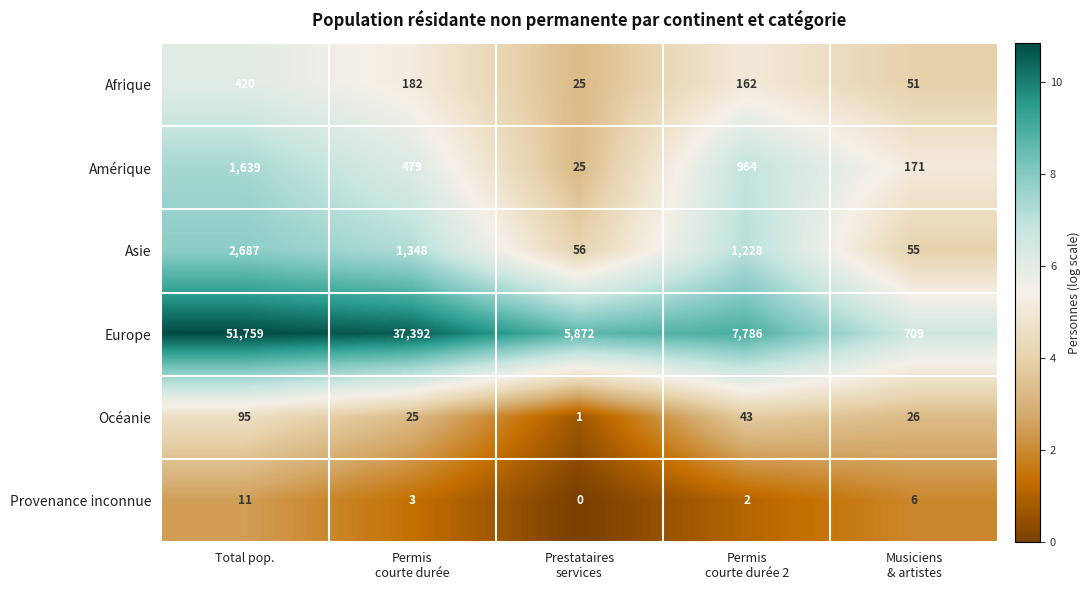

Where does the Océanie series first go above 26?

Total pop.